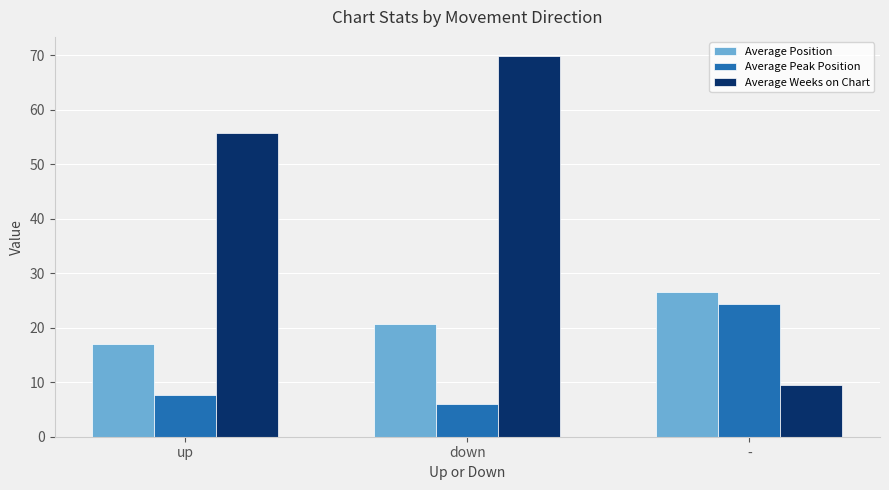

How many bars are there in total?

9